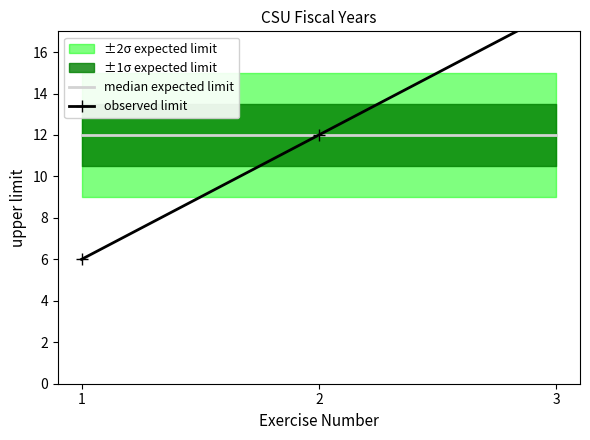

What is the minimum value for median expected limit?

12